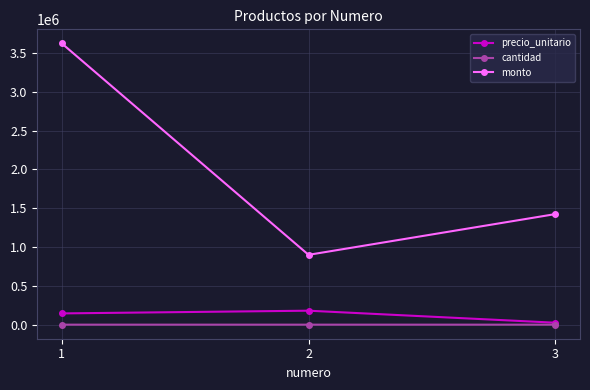

At which category is the sum across all series the highest?

1